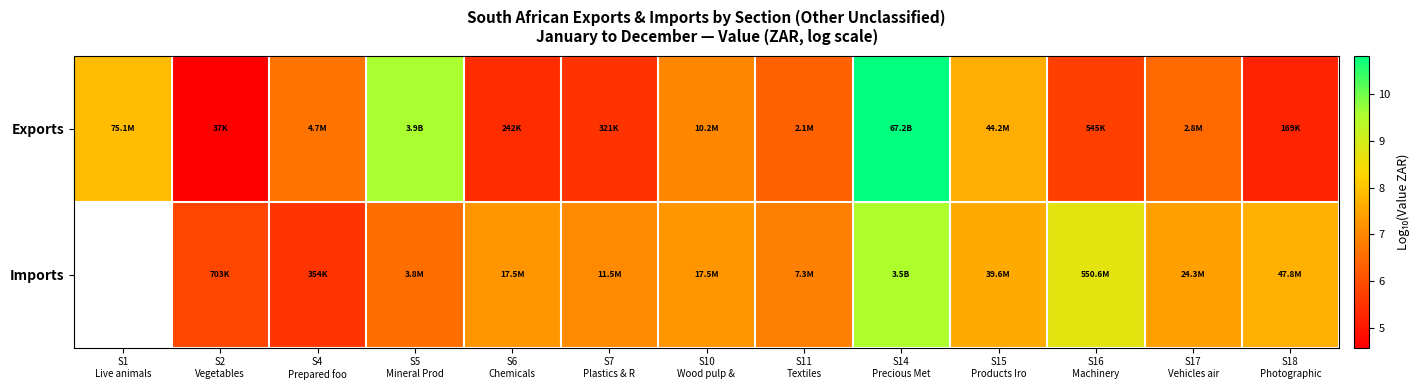

At which category does the chart reach its peak across all series?

S14
Precious Met